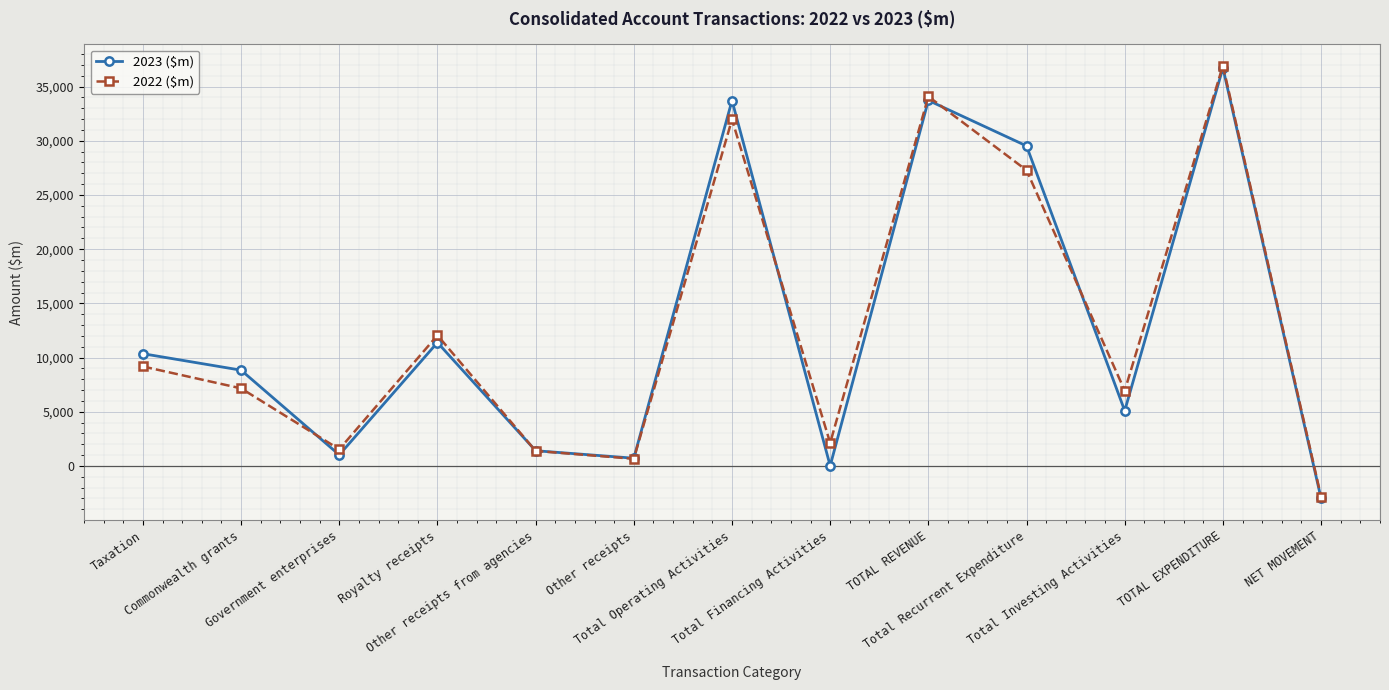

The value of 2023 ($m) at Royalty receipts is 11385. True or false?

True